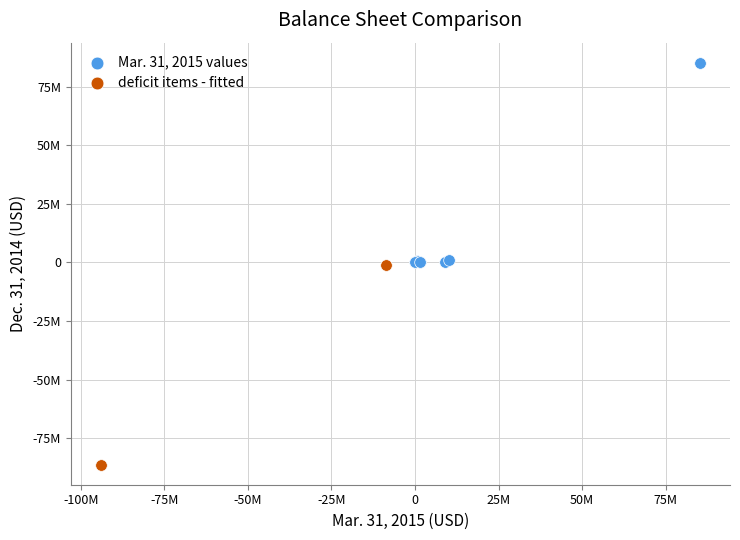

What are all the series names shown in the legend?

Mar. 31, 2015 values, deficit items - fitted